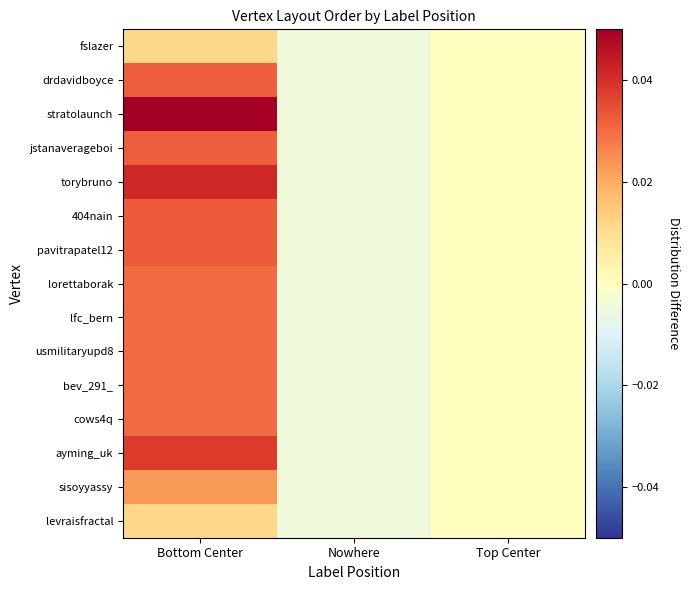

Reading right to left, what are all the values shown in this chart?

fslazer: Top Center=0.0	Nowhere=-0.0	Bottom Center=0.0
drdavidboyce: Top Center=0.0	Nowhere=-0.0	Bottom Center=0.0
stratolaunch: Top Center=0.0	Nowhere=-0.0	Bottom Center=0.1
jstanaverageboi: Top Center=0.0	Nowhere=-0.0	Bottom Center=0.0
torybruno: Top Center=0.0	Nowhere=-0.0	Bottom Center=0.0
404nain: Top Center=0.0	Nowhere=-0.0	Bottom Center=0.0
pavitrapatel12: Top Center=0.0	Nowhere=-0.0	Bottom Center=0.0
lorettaborak: Top Center=0.0	Nowhere=-0.0	Bottom Center=0.0
lfc_bern: Top Center=0.0	Nowhere=-0.0	Bottom Center=0.0
usmilitaryupd8: Top Center=0.0	Nowhere=-0.0	Bottom Center=0.0
bev_291_: Top Center=0.0	Nowhere=-0.0	Bottom Center=0.0
cows4q: Top Center=0.0	Nowhere=-0.0	Bottom Center=0.0
ayming_uk: Top Center=0.0	Nowhere=-0.0	Bottom Center=0.0
sisoyyassy: Top Center=0.0	Nowhere=-0.0	Bottom Center=0.0
levraisfractal: Top Center=0.0	Nowhere=-0.0	Bottom Center=0.0